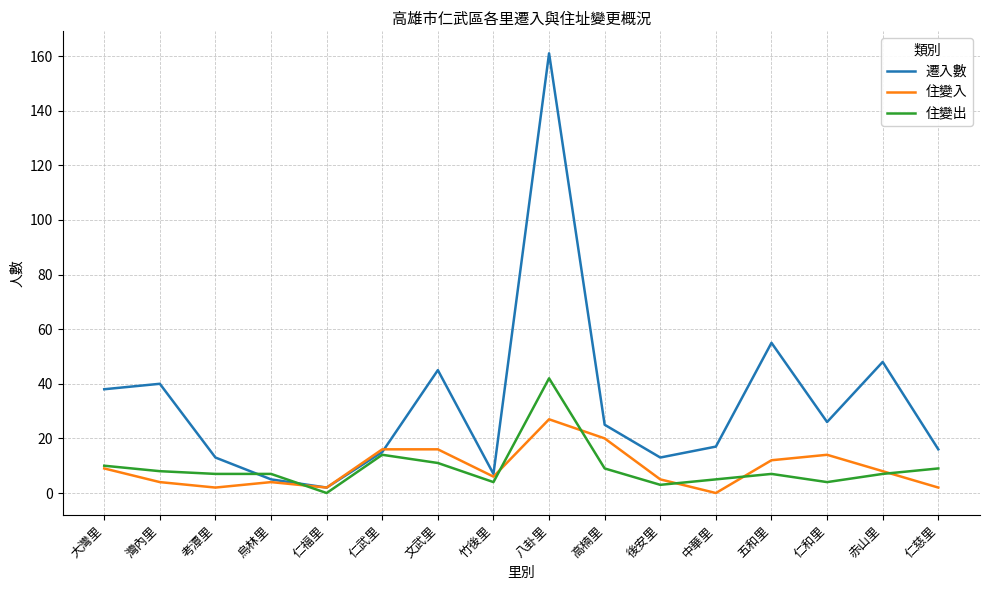

What is the greatest value displayed?

161